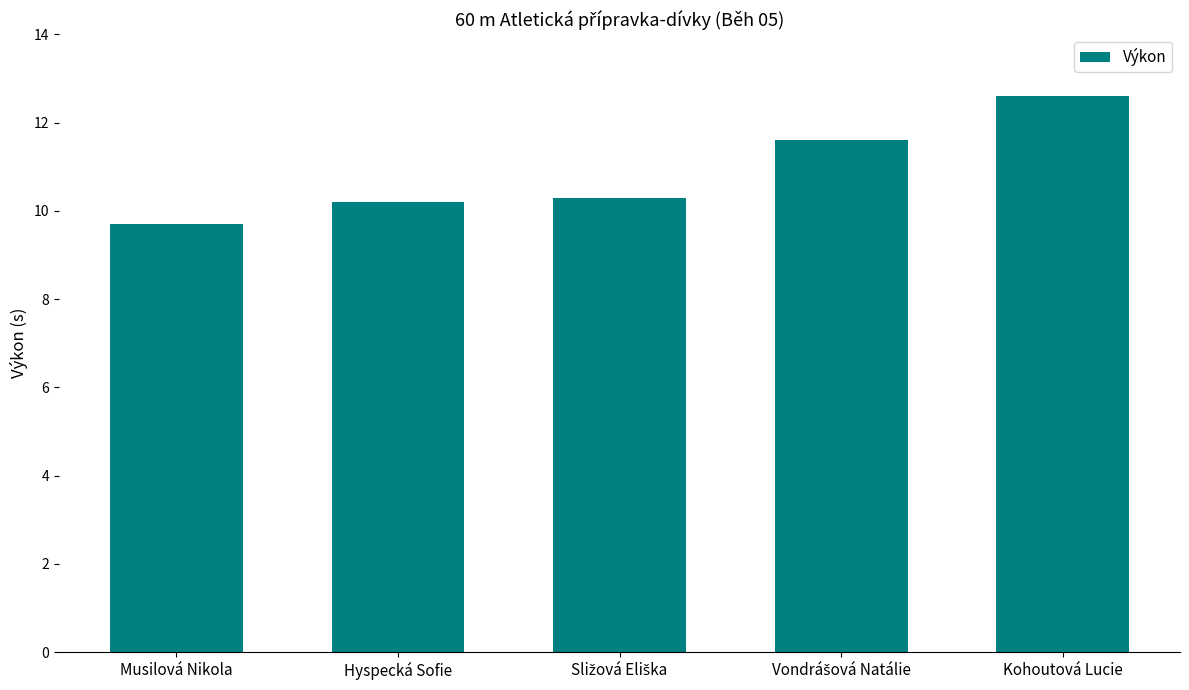

Reading left to right, what are all the values shown in this chart?

9.7	10.2	10.3	11.6	12.6